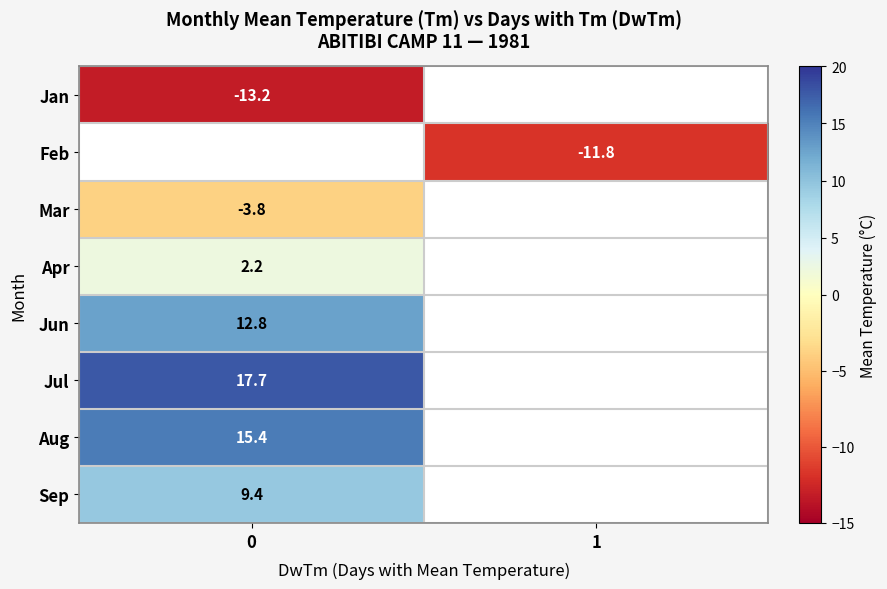

How many negative values does the row_1 series have?

1